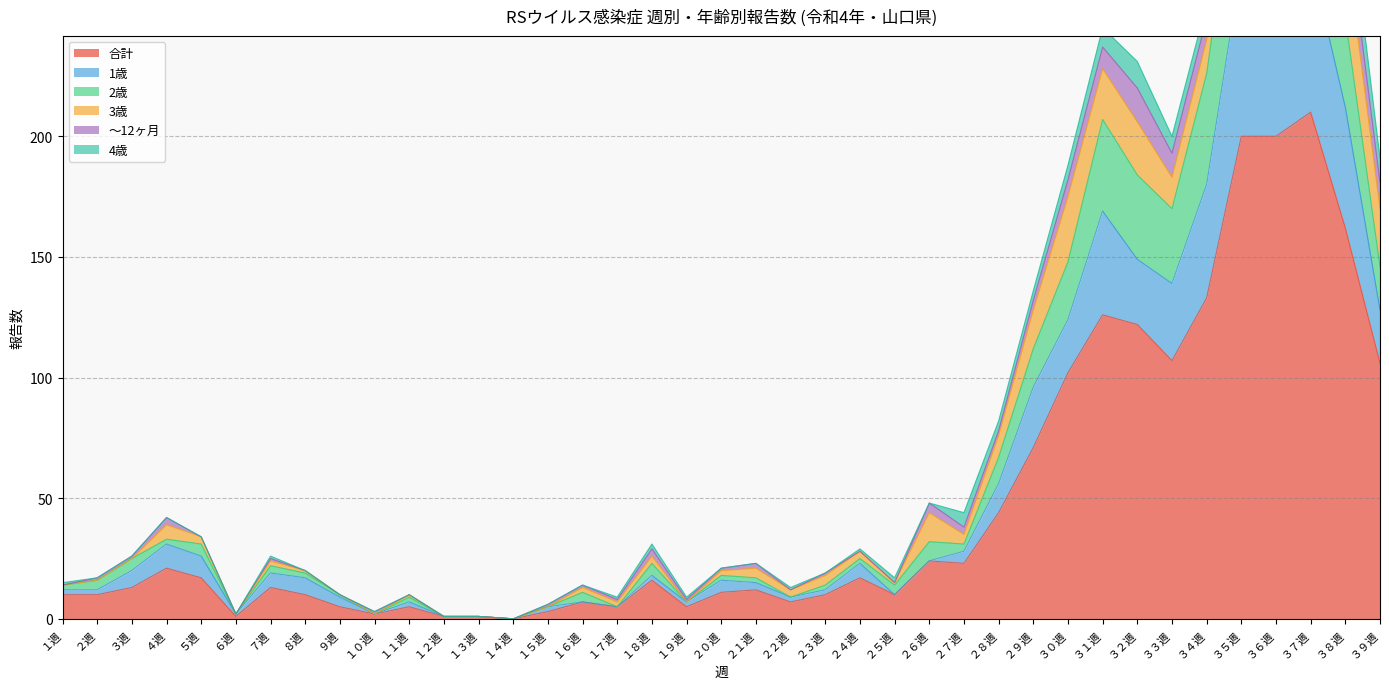

Rank the categories by 1歳 value from lowest to highest.

１４週, １２週, １３週, ６週, １０週, １５週, １７週, １９週, １１週, ２２週, ９週, １６週, １週, ２３週, ２５週, ２週, ２１週, ２０週, ８週, ７週, １８週, ３週, ２４週, ５週, ２７週, ２６週, ４週, ２８週, ２９週, ３９週, ３０週, ３３週, ３２週, ３１週, ３４週, ３８週, ３６週, ３７週, ３５週